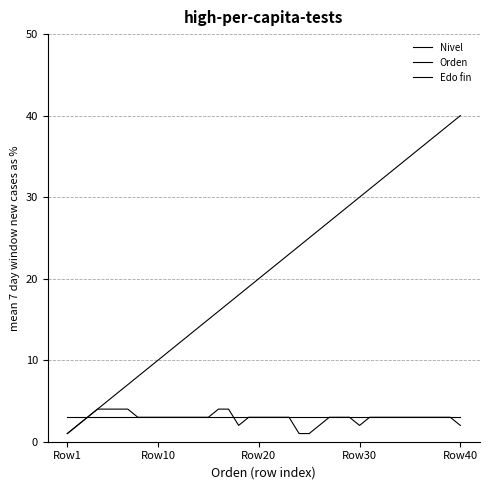

How many lines are shown in the chart?

3